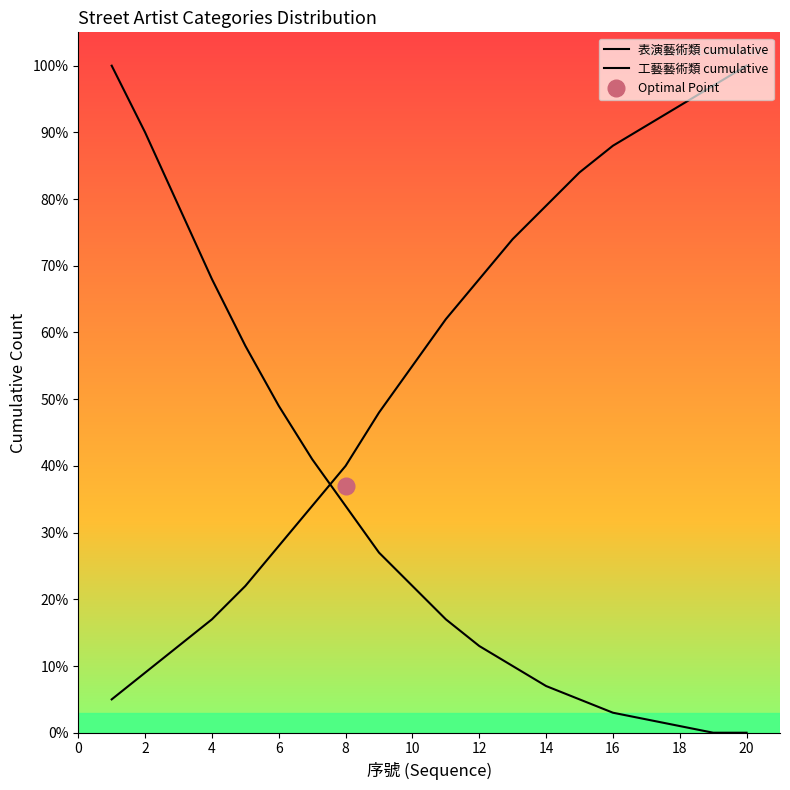

Which series has the largest total across all categories?

表演藝術類 cumulative